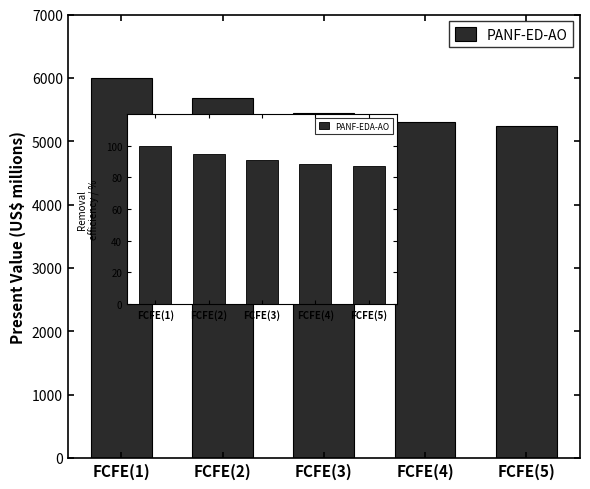

What is the value of the PANF-EDA-AO bar at the 5th from the left?

87.4